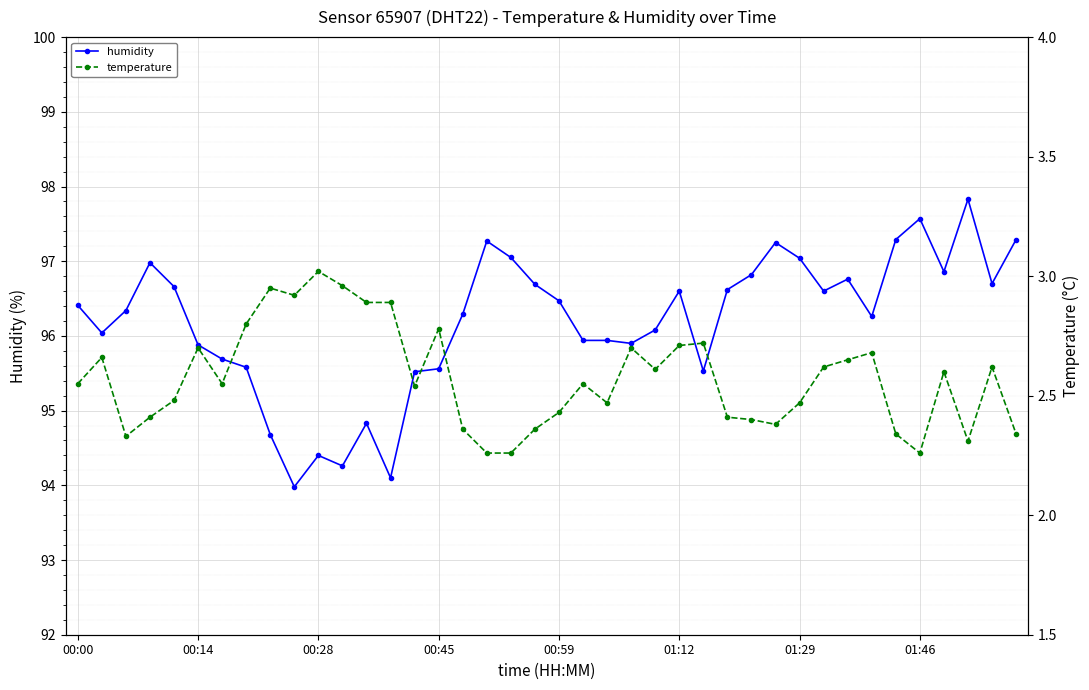

True or false: humidity has more than 0 interior local peaks.

True